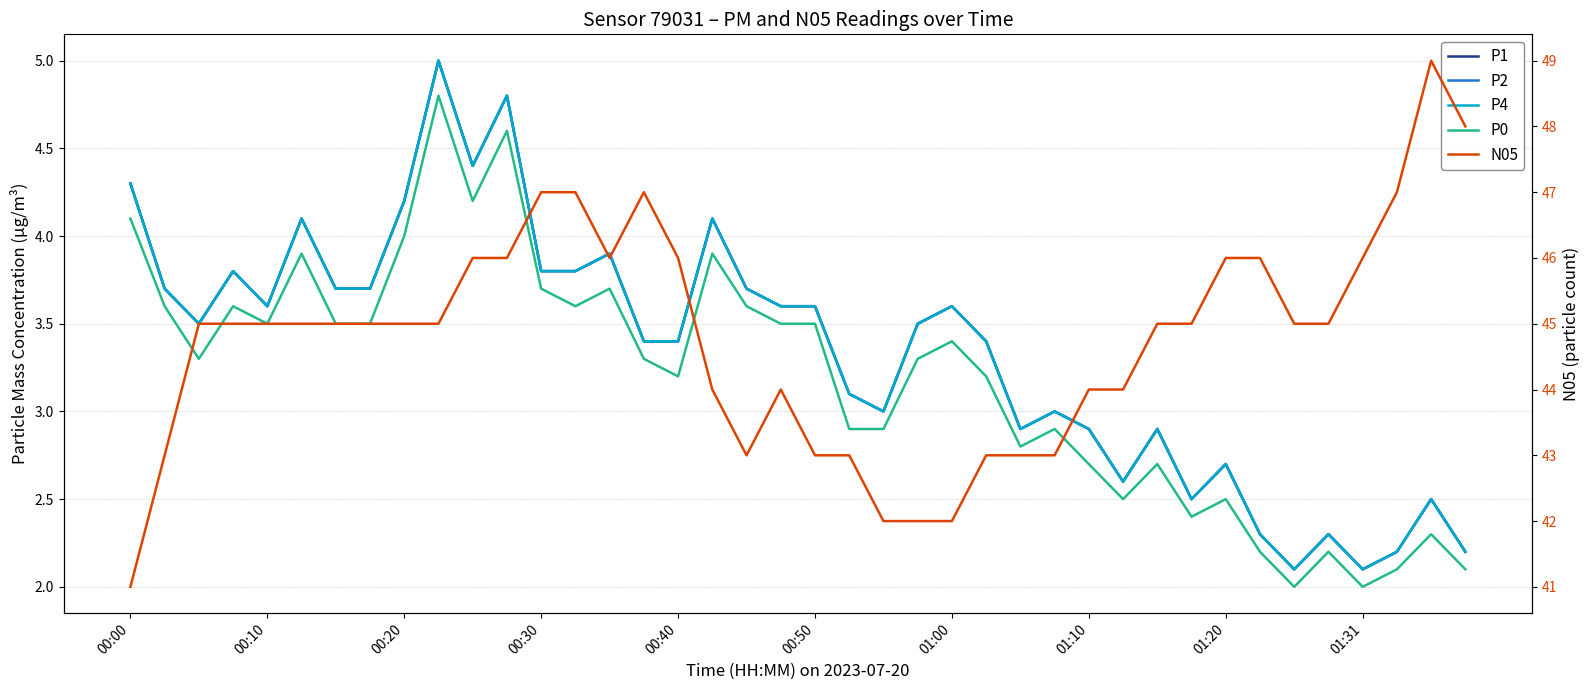

What value does the P4 series have at 01:00?

3.6